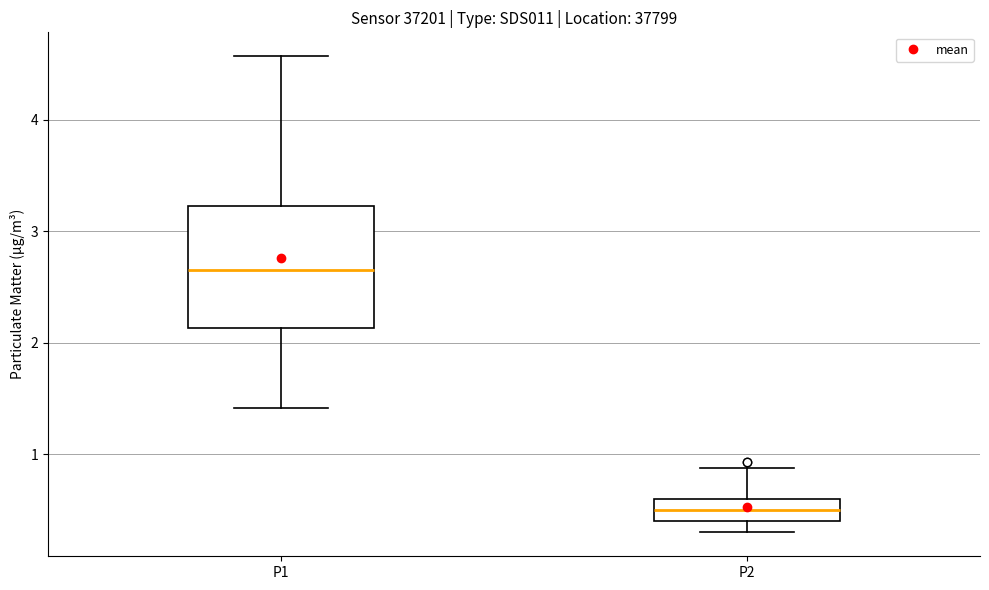

Which box's median line is the lowest?

P2